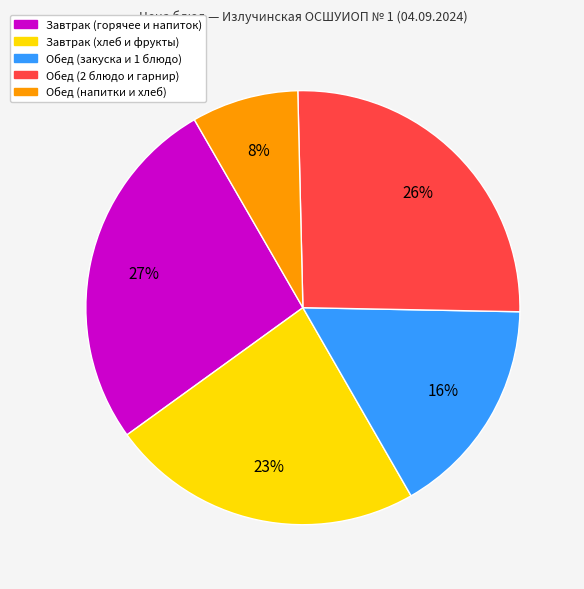

Which category has the biggest portion of the pie?

Завтрак (горячее и напиток)